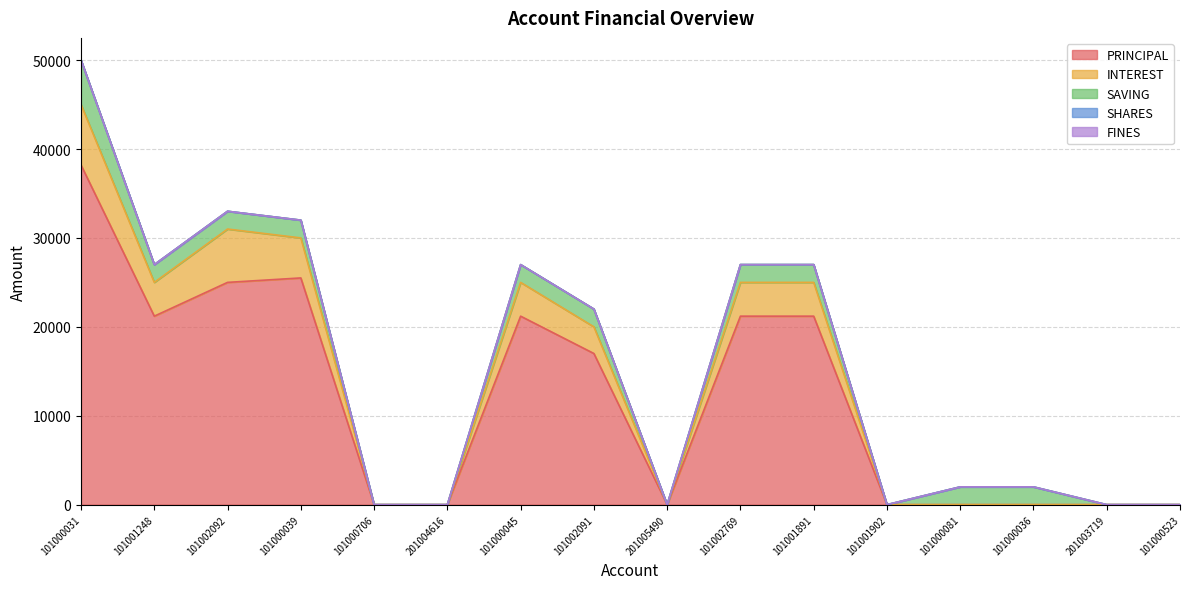

What is the total value across all series at 101001248?

27000